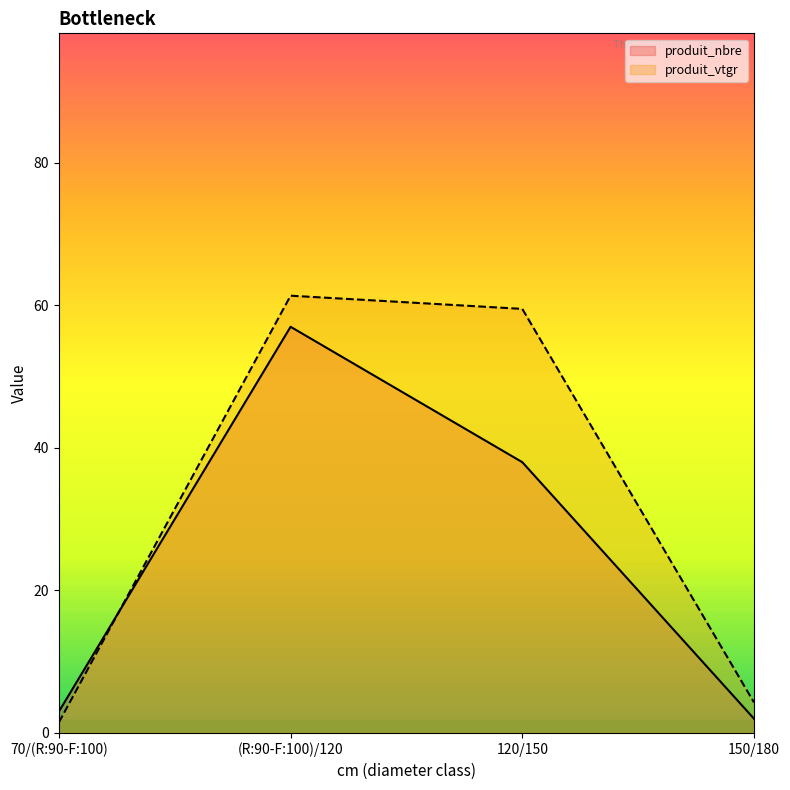

What is the average value of the produit_vtgr series?

31.7